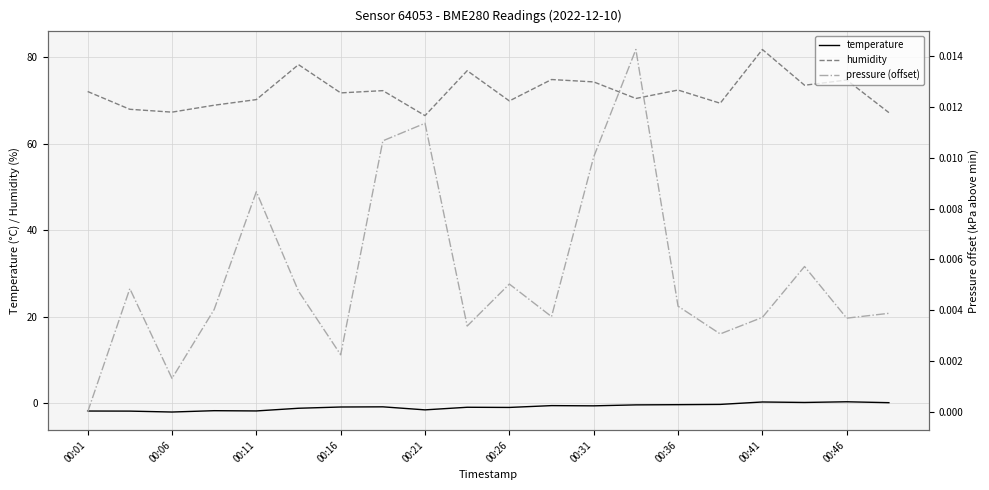

True or false: humidity and pressure (offset) cross at least once.

False